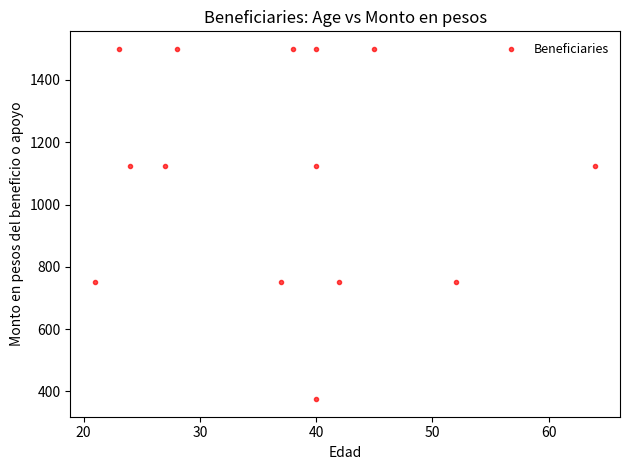

What is the range of X values (max minus min)?

43